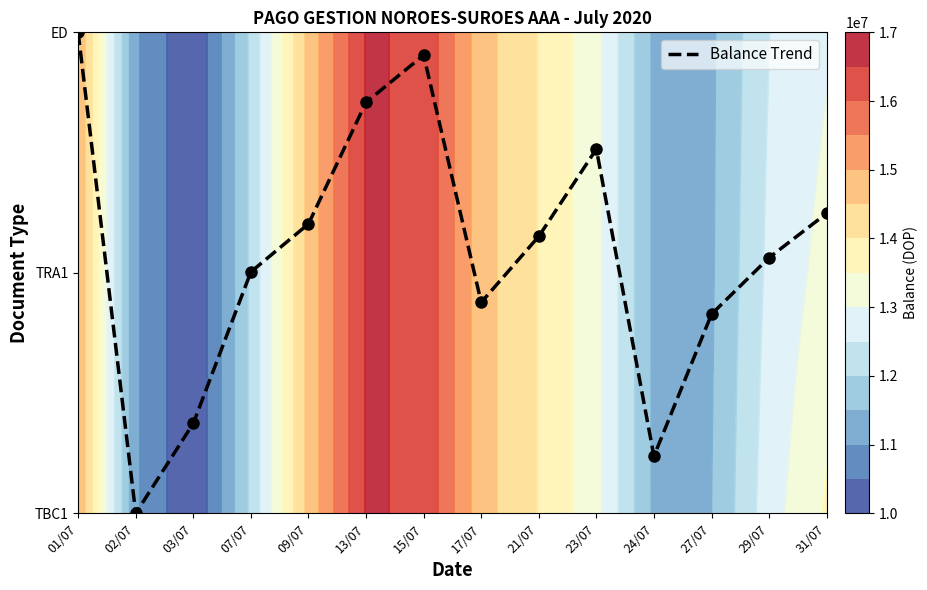

What is the difference between the second highest and minimum values?

1.9